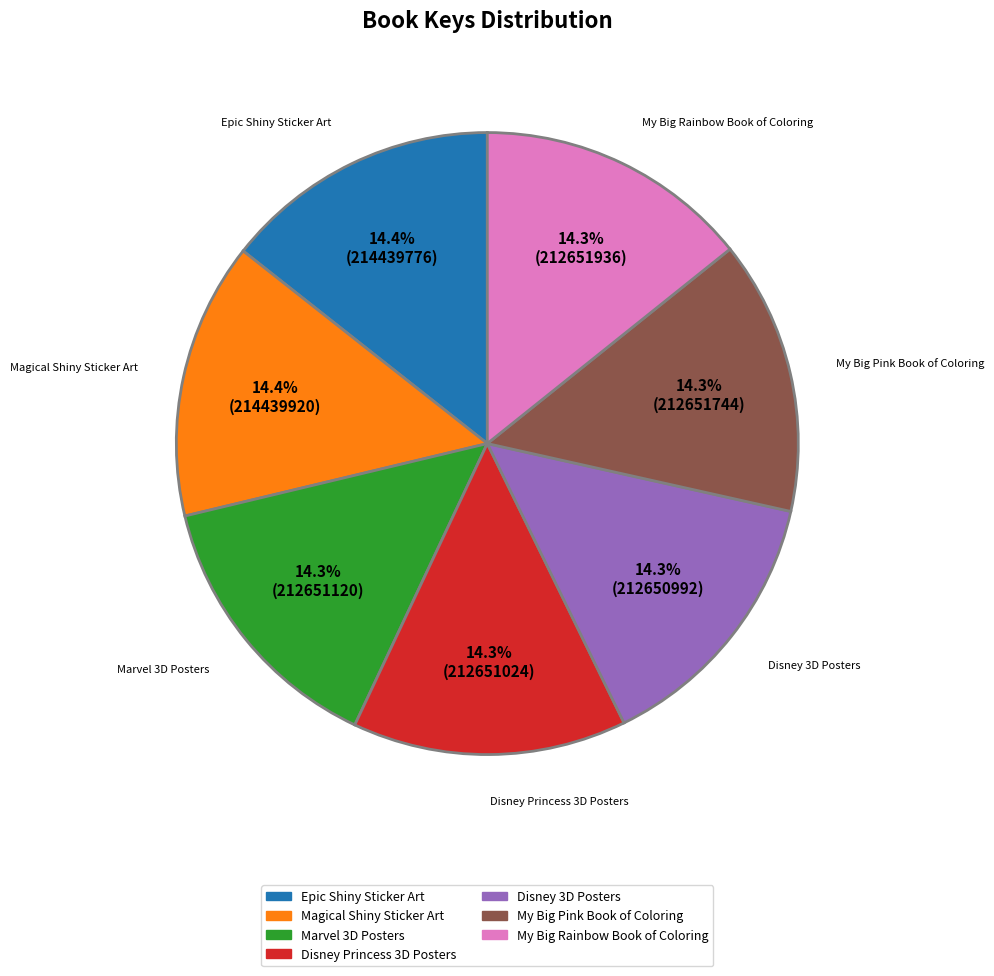

What percentage is the Disney Princess 3D Posters slice, to the nearest percent?

14%